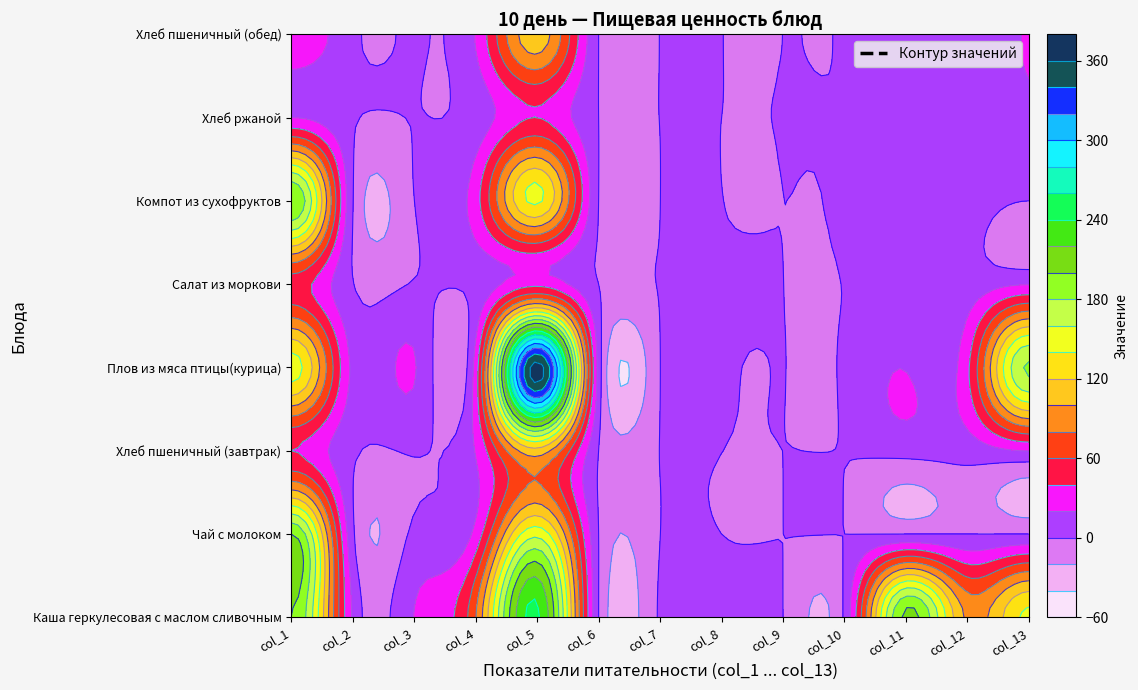

Reading left to right, extract all data points from this chart.

Каша геркулесовая с маслом сливочным: 0=200.0	1=16.6	2=20.4	3=78.4	4=244.0	5=0.0	6=2.8	7=11.2	8=0.2	9=3.5	10=205.2	11=95.8	12=144.3
Чай с молоком: 0=200.0	1=3.8	2=3.9	3=26.0	4=154.2	5=0.0	6=0.0	7=0.0	8=0.0	9=0.0	10=0.0	11=0.0	12=0.0
Хлеб пшеничный (завтрак): 0=40.0	1=3.0	2=1.2	3=21.0	4=112.0	5=0.0	6=0.4	7=0.1	8=0.0	9=0.5	10=6.2	11=8.4	12=20.4
Плов из мяса птицы(курица): 0=150.0	1=15.0	2=21.9	3=27.6	4=370.1	5=11.1	6=0.1	7=3.4	8=0.1	9=1.7	10=19.4	11=35.6	12=183.0
Салат из моркови: 0=50.0	1=0.6	2=1.0	3=5.3	4=34.0	5=0.0	6=0.6	7=2.4	8=0.0	9=0.3	10=8.3	11=8.4	12=19.0
Компот из сухофруктов: 0=200.0	1=0.6	2=0.0	3=31.4	4=144.0	5=0.0	6=0.0	7=0.2	8=0.0	9=2.6	10=19.5	11=10.4	12=0.0
Хлеб ржаной: 0=20.0	1=1.4	2=0.3	3=7.5	4=40.0	5=0.0	6=0.2	7=0.0	8=0.1	9=0.4	10=2.5	11=6.8	12=18.0
Хлеб пшеничный (обед): 0=40.0	1=3.0	2=1.2	3=21.0	4=112.0	5=0.0	6=0.4	7=0.1	8=0.0	9=0.5	10=6.2	11=8.4	12=20.4